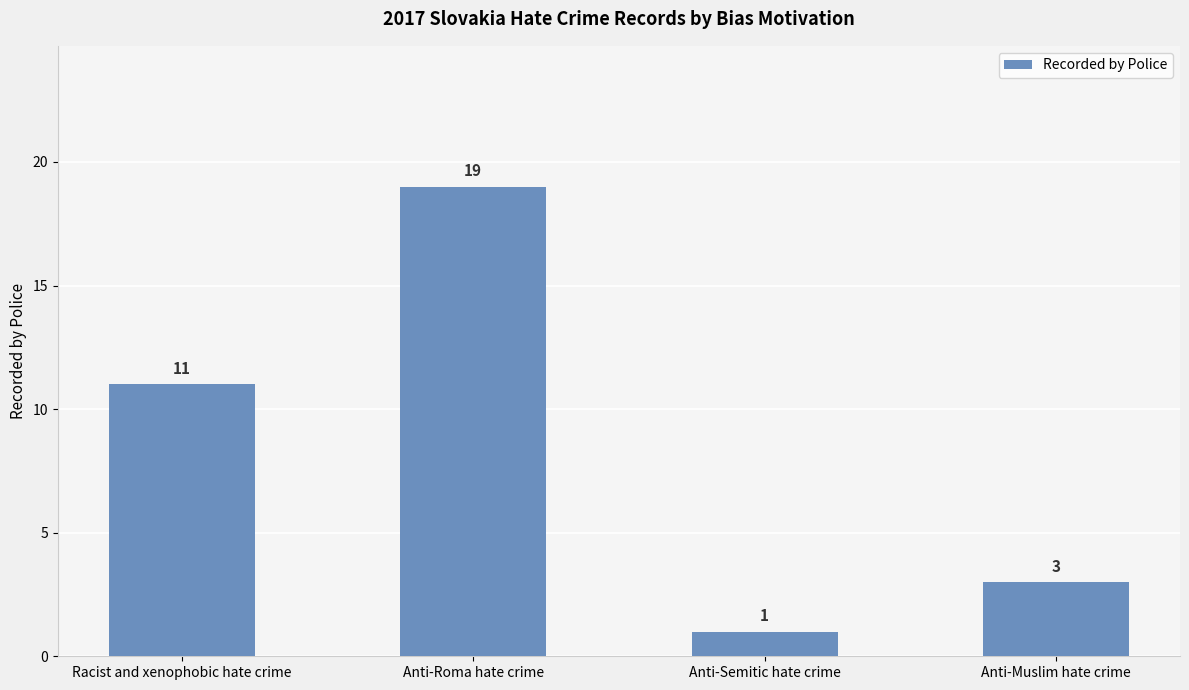

Reading left to right, extract all data points from this chart.

11	19	1	3